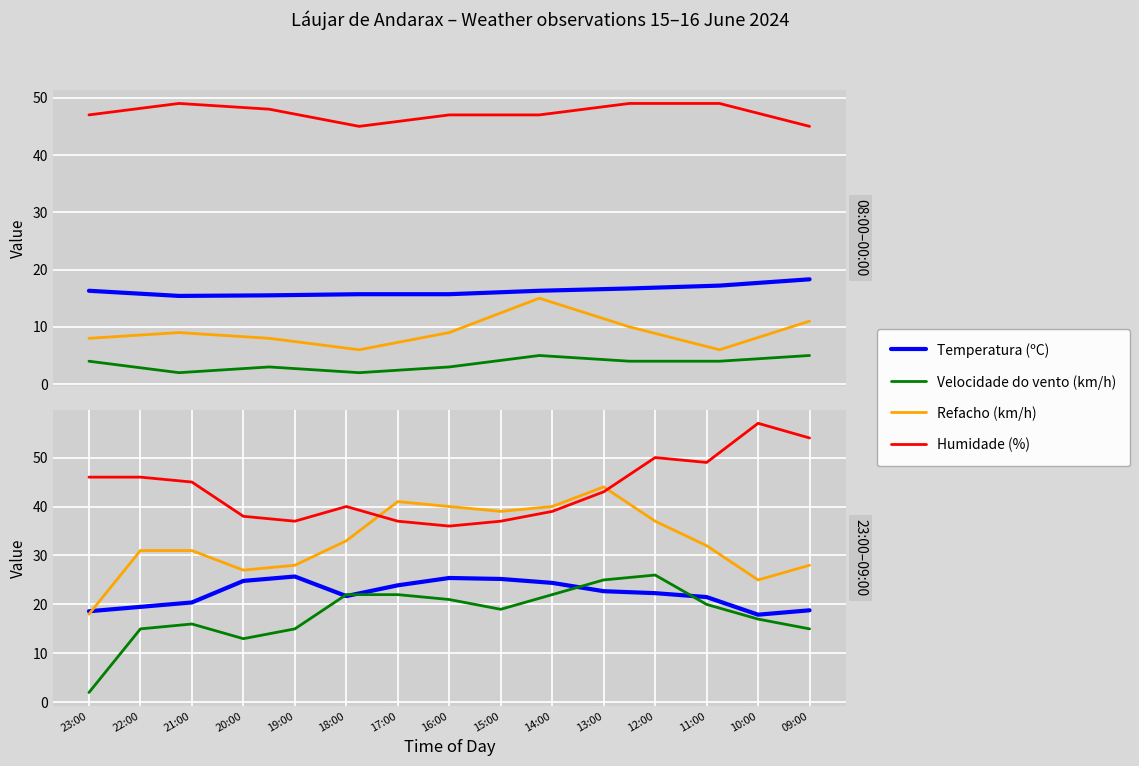

List the series in order of their overall mean, lowest first.

Velocidade do vento (km/h), Temperatura (ºC), Refacho (km/h), Humidade (%)